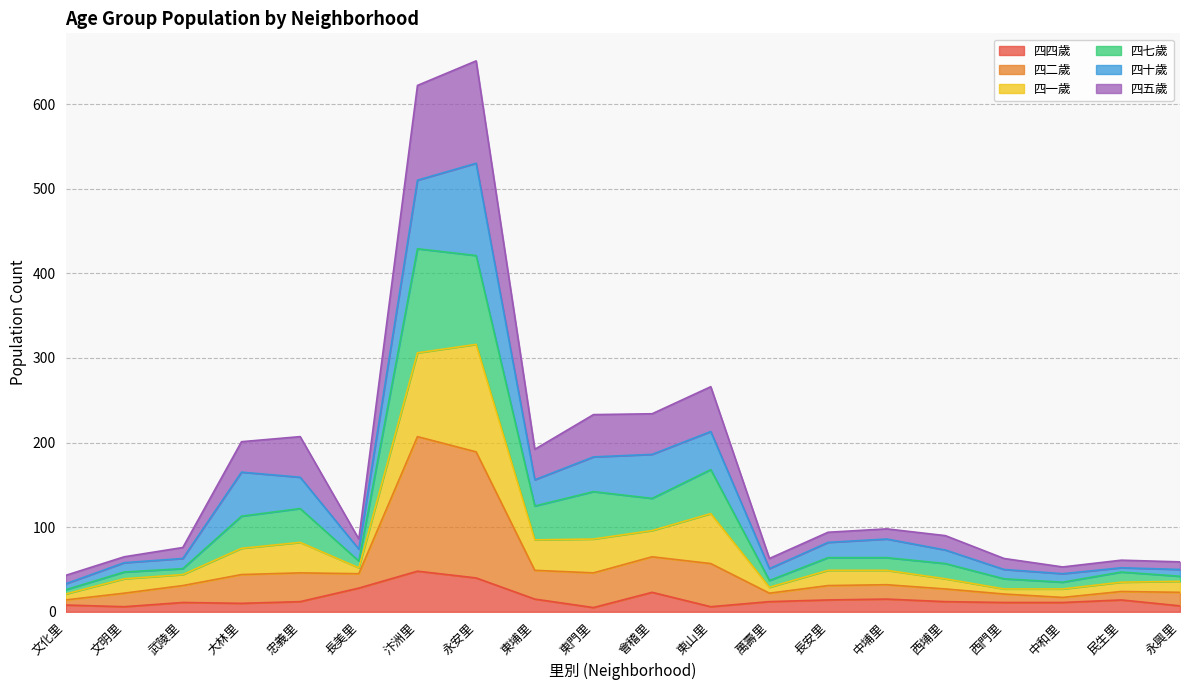

Is it true that 四四歲 equals 15 at 中埔里?

True